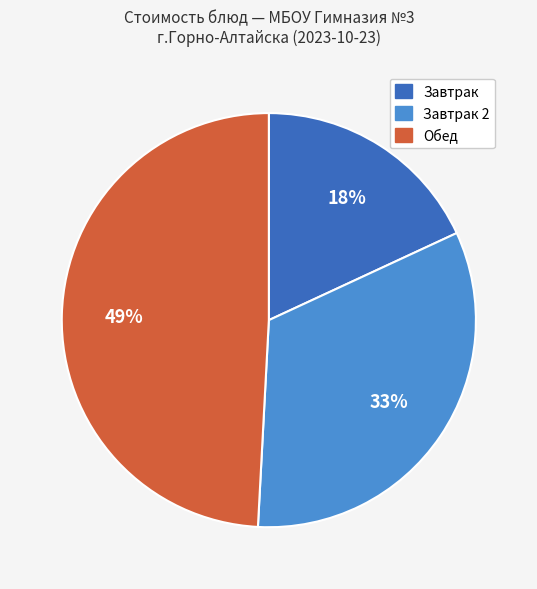

What percentage is the Завтрак slice, to the nearest percent?

18%